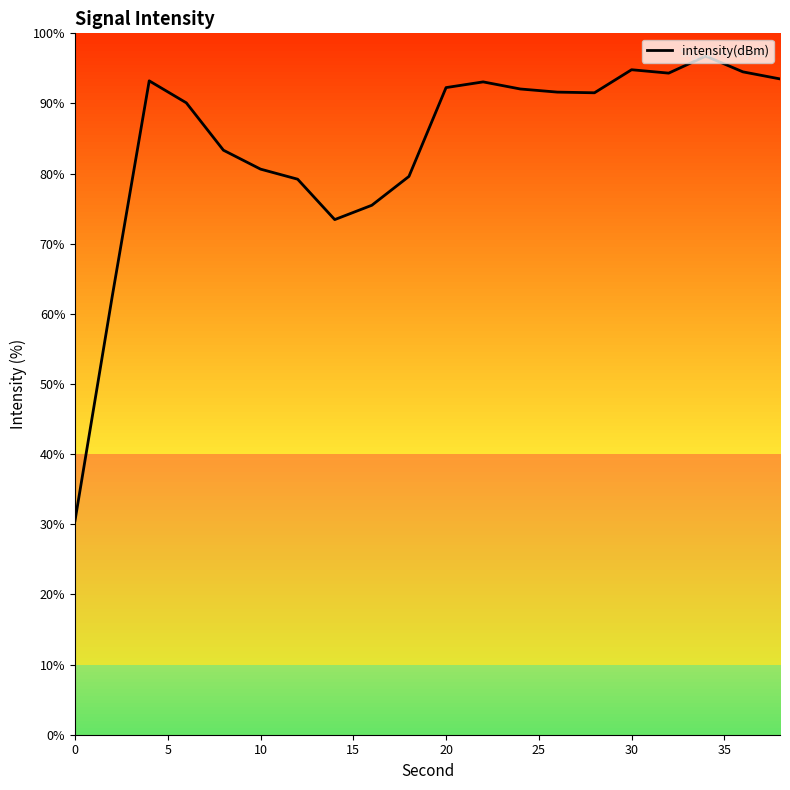

What is the smallest value displayed?

30.5